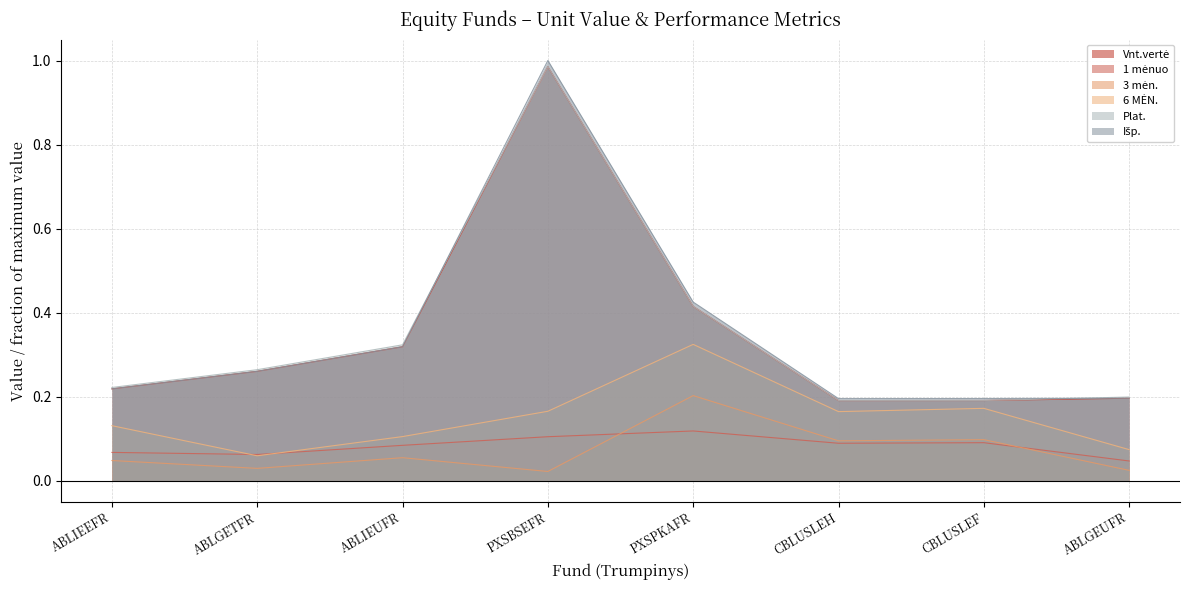

Is the value of 6 MĖN. at PXSBSEFR greater than the value of Plat. at PXSBSEFR?

No